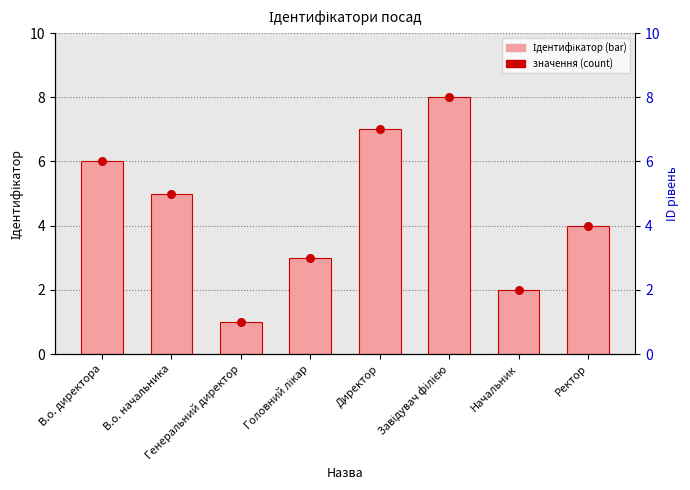

Which series has the largest total across all categories?

Ідентифікатор